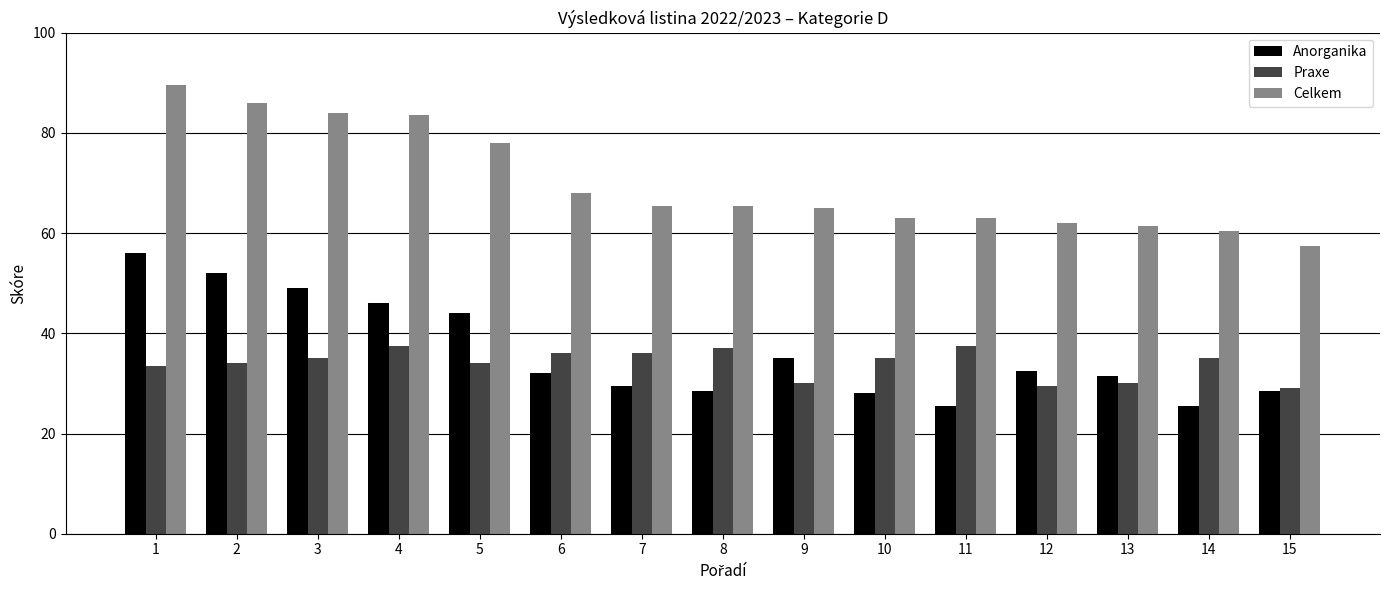

Where does the Anorganika series first go above 32?

1